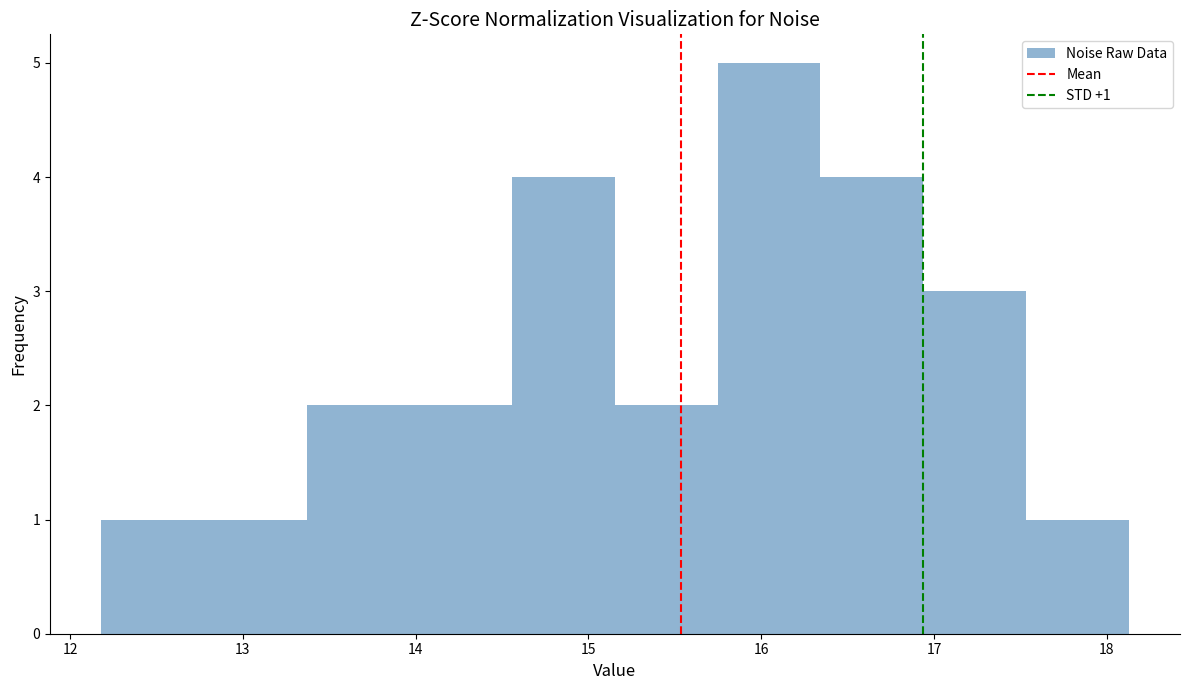

Which range on the x-axis has the tallest bar?

15.7 to 16.3